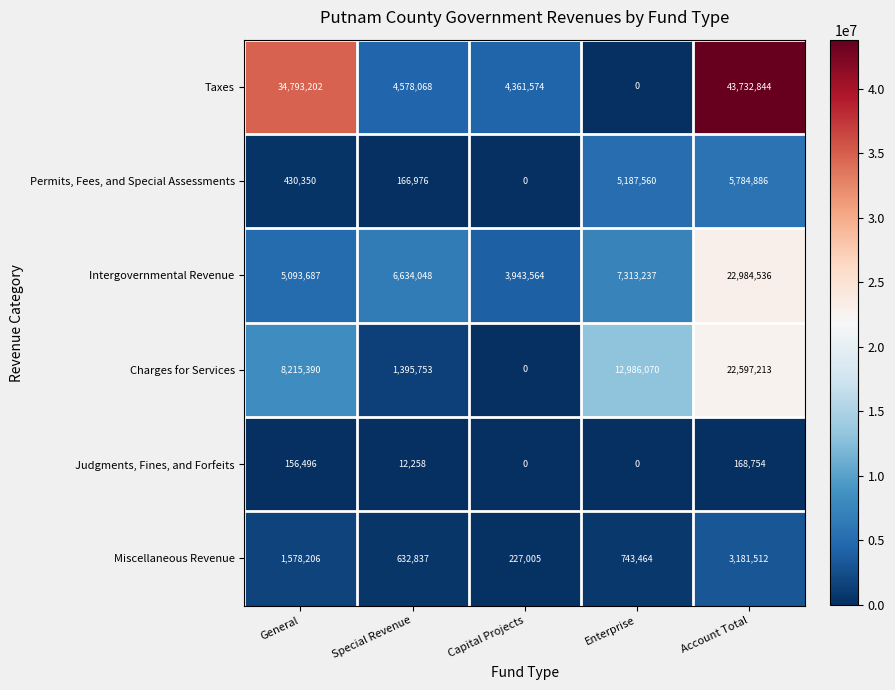

Count the number of categories in the chart.

5